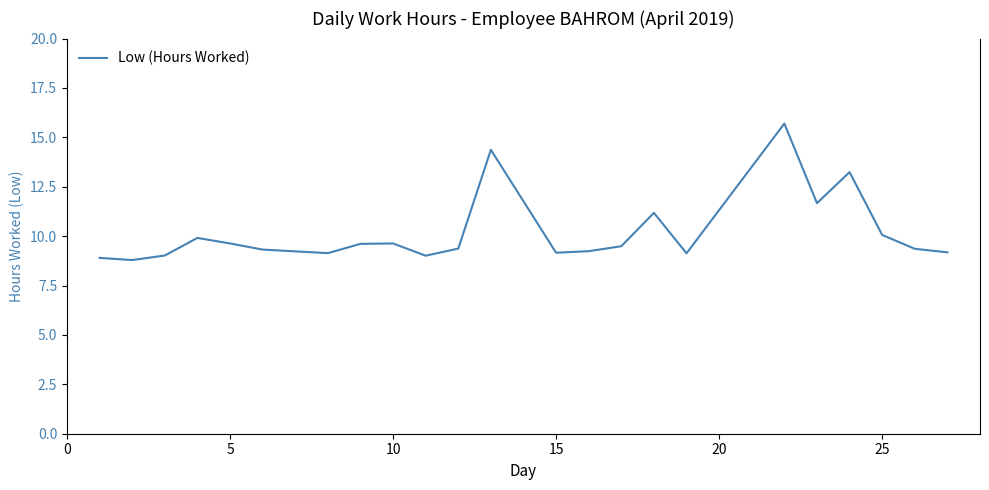

What is the greatest value displayed?

15.7